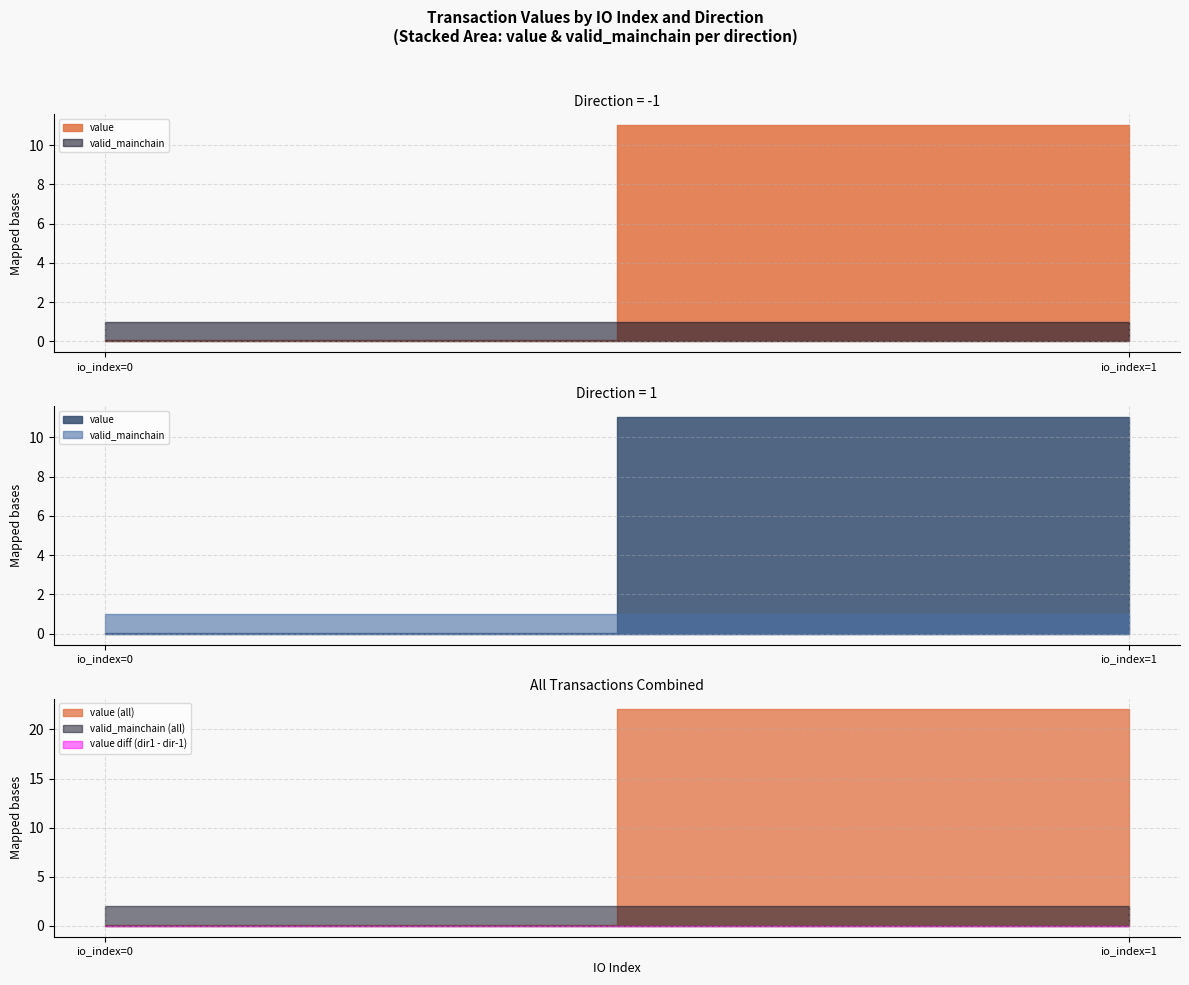

True or false: valid_mainchain and io_index cross at least once.

False